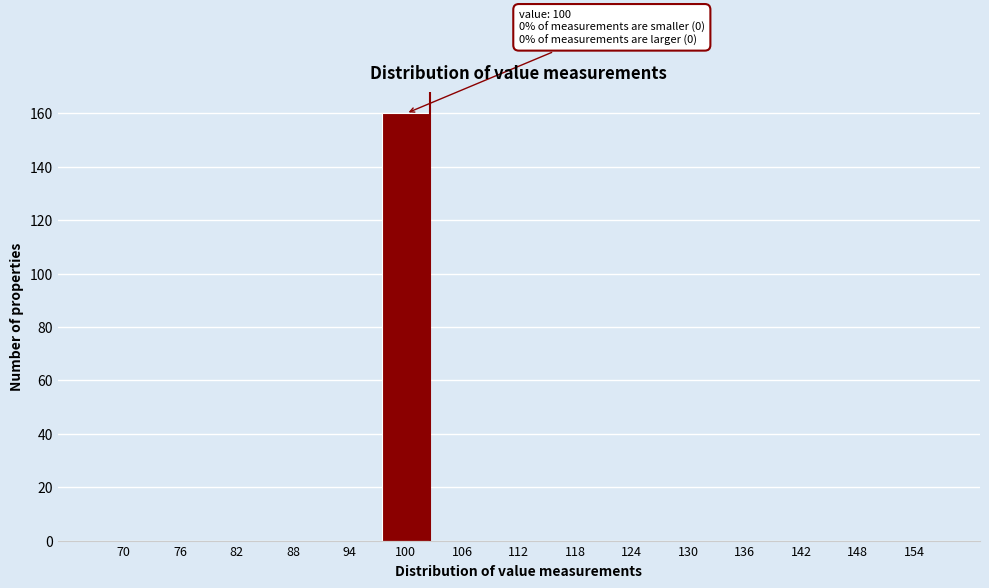

Reading left to right, list all the values displayed in this chart.

70=0	76=0	82=0	88=0	94=0	100=160	106=0	112=0	118=0	124=0	130=0	136=0	142=0	148=0	154=0